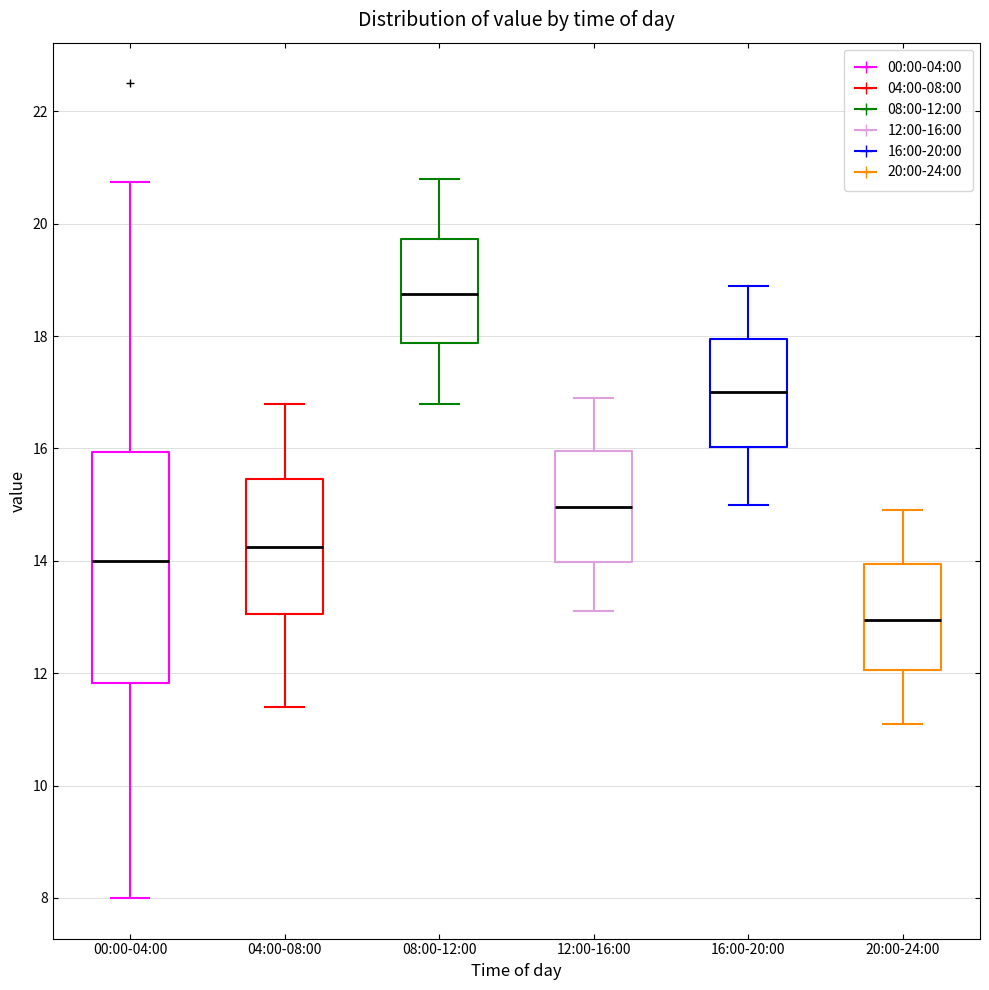

Which box's median line is the lowest?

20:00-24:00